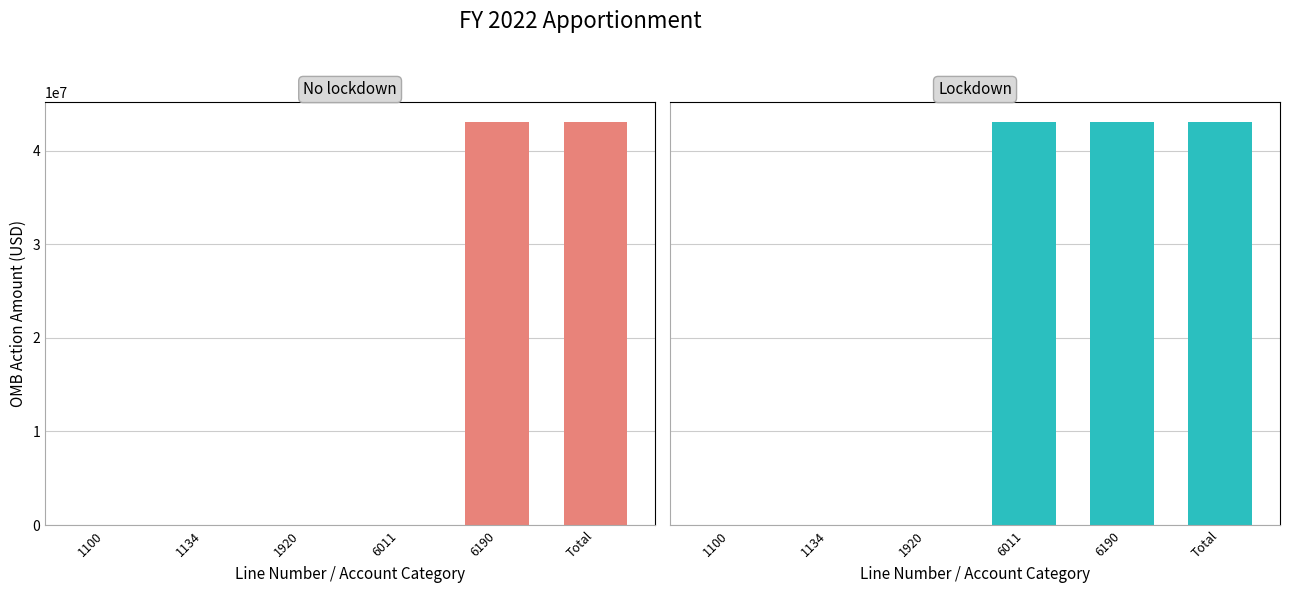

Is it true that No lockdown (OMB Action) equals 22196686 at 1920?

False